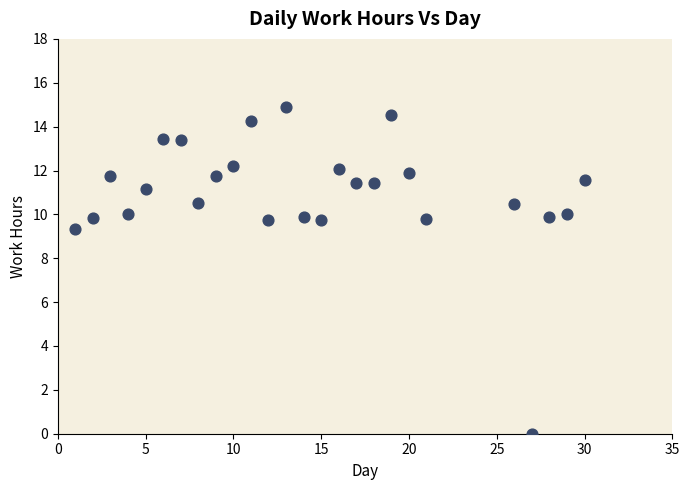

What is the range of X values (max minus min)?

29.0